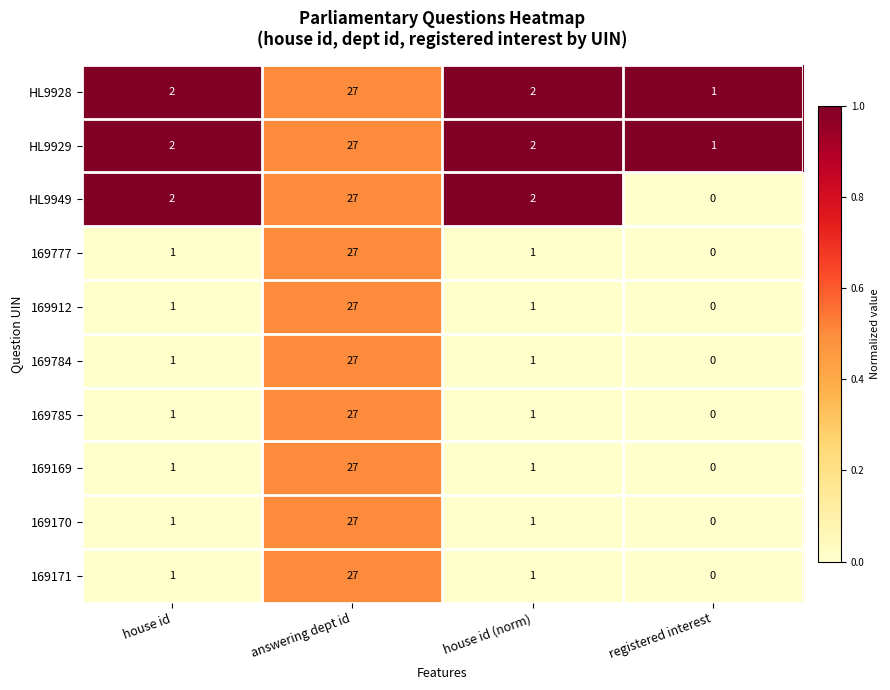

Read the 169171 value at answering dept id.

27